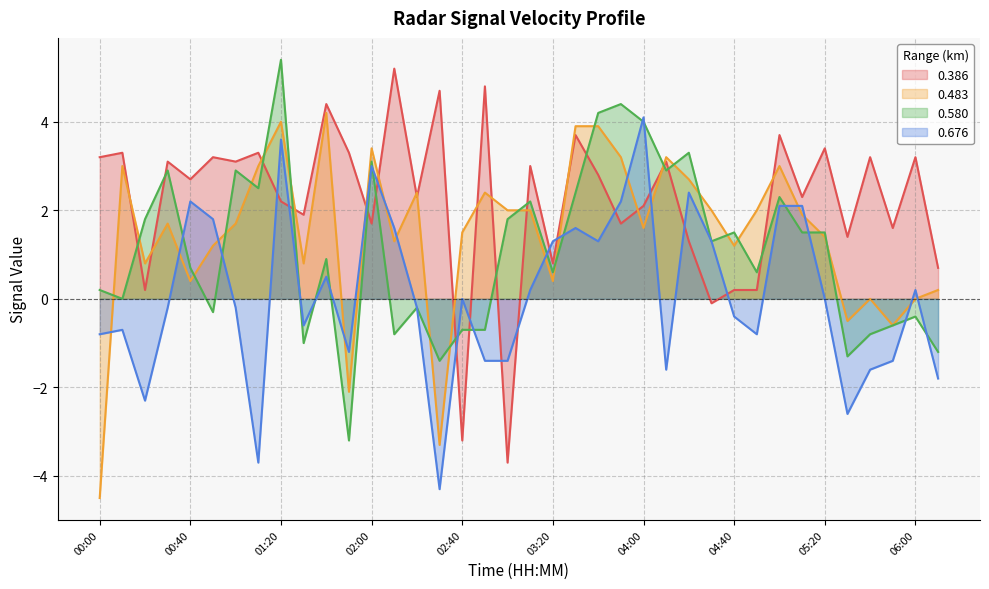

Which series has the largest total across all categories?

0.386